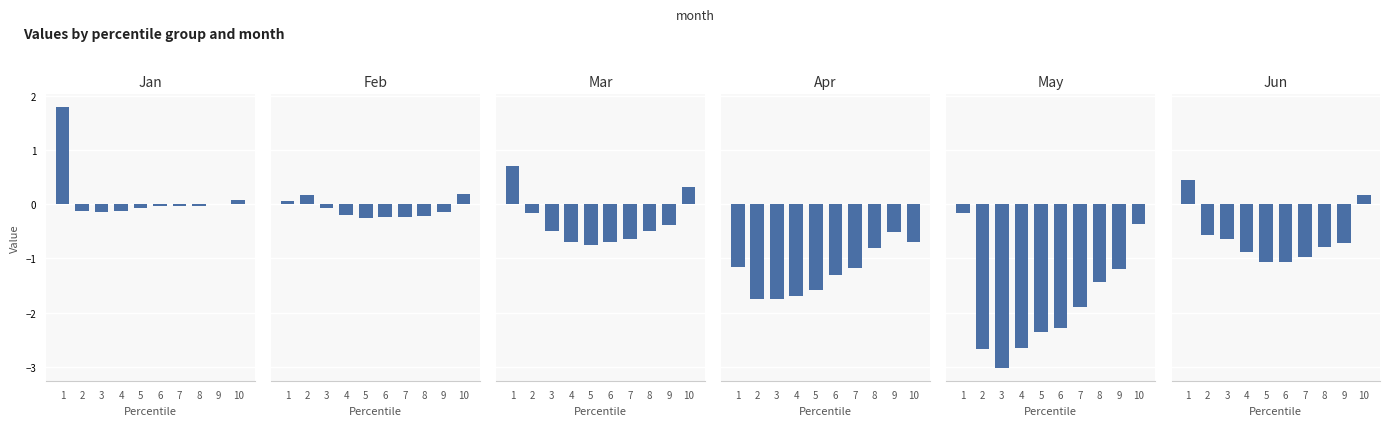

Reading right to left, list all the values displayed in this chart.

Jan: 0.1	0.0	-0.0	-0.0	-0.0	-0.1	-0.1	-0.1	-0.1	1.8
Feb: 0.2	-0.1	-0.2	-0.2	-0.2	-0.3	-0.2	-0.1	0.2	0.1
Mar: 0.3	-0.4	-0.5	-0.6	-0.7	-0.7	-0.7	-0.5	-0.2	0.7
Apr: -0.7	-0.5	-0.8	-1.2	-1.3	-1.6	-1.7	-1.7	-1.7	-1.2
May: -0.4	-1.2	-1.4	-1.9	-2.3	-2.4	-2.7	-3.0	-2.7	-0.2
Jun: 0.2	-0.7	-0.8	-1.0	-1.1	-1.1	-0.9	-0.6	-0.6	0.5